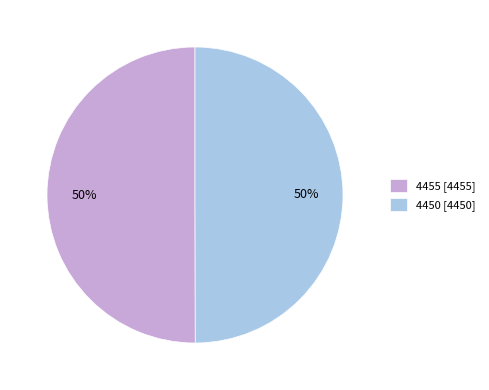

Is the sum of 4450 [4450] and 4455 [4455] greater than half?

Yes